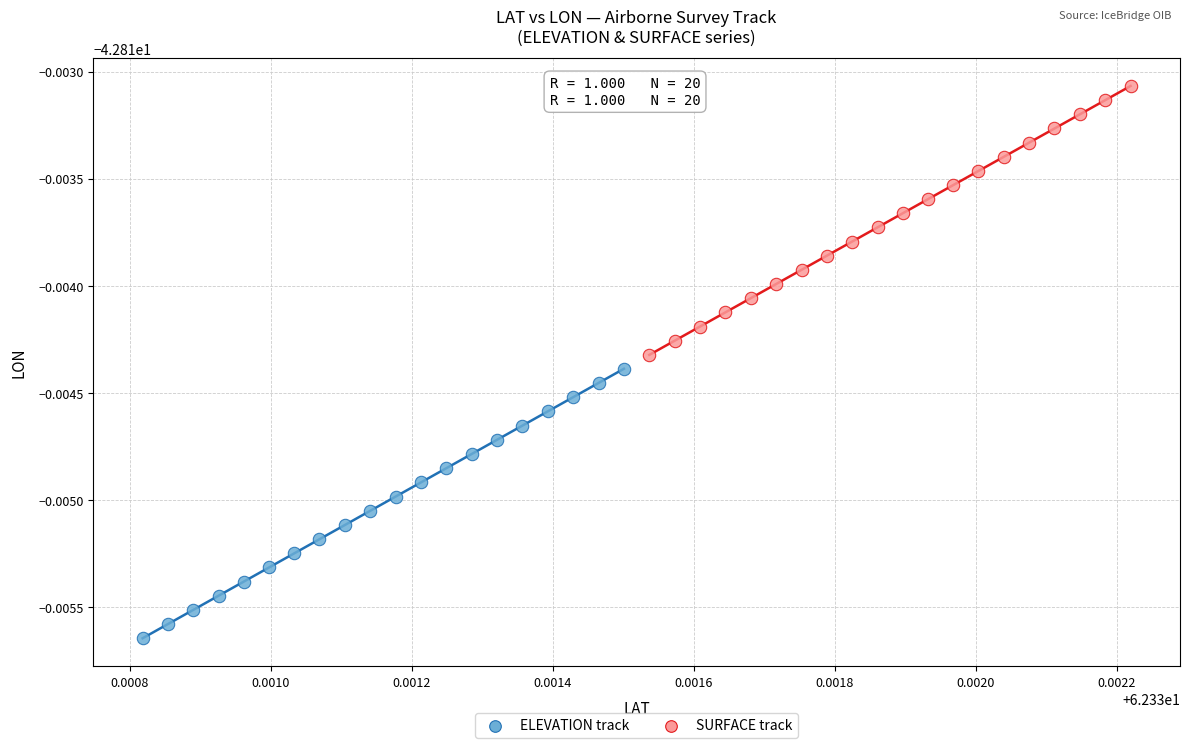

Which series contains the lowest Y value?

ELEVATION track